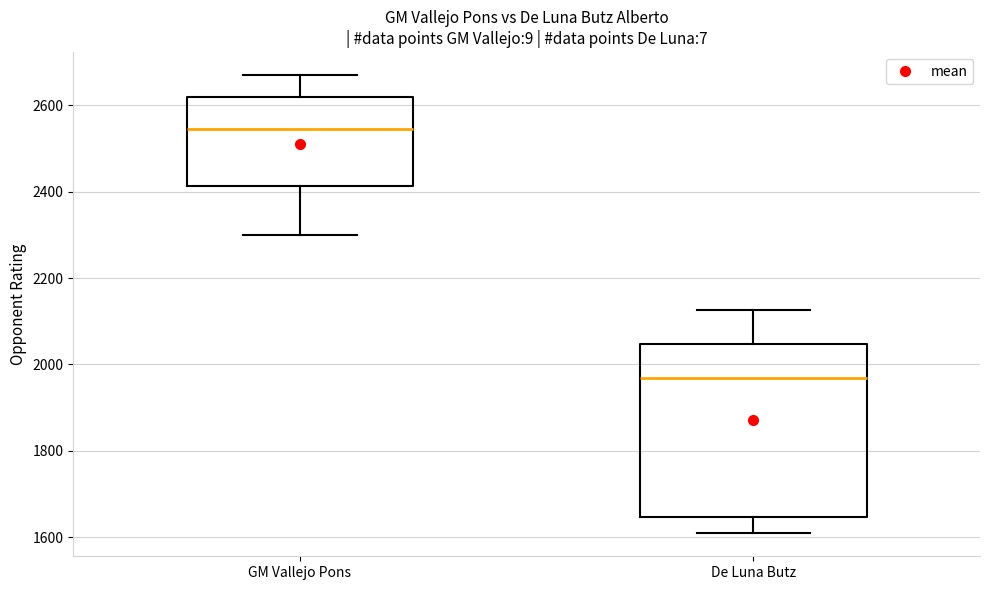

Reading left to right, read every box against the y-axis: the position of its median line, the range the box covers, and the ends of its whiskers. The values are not printed on the chart, so give them approximately, as read against the axis.

GM Vallejo Pons: median 2540, box 2420 to 2620, whiskers 2300 to 2680
De Luna Butz: median 1960, box 1640 to 2040, whiskers 1600 to 2120